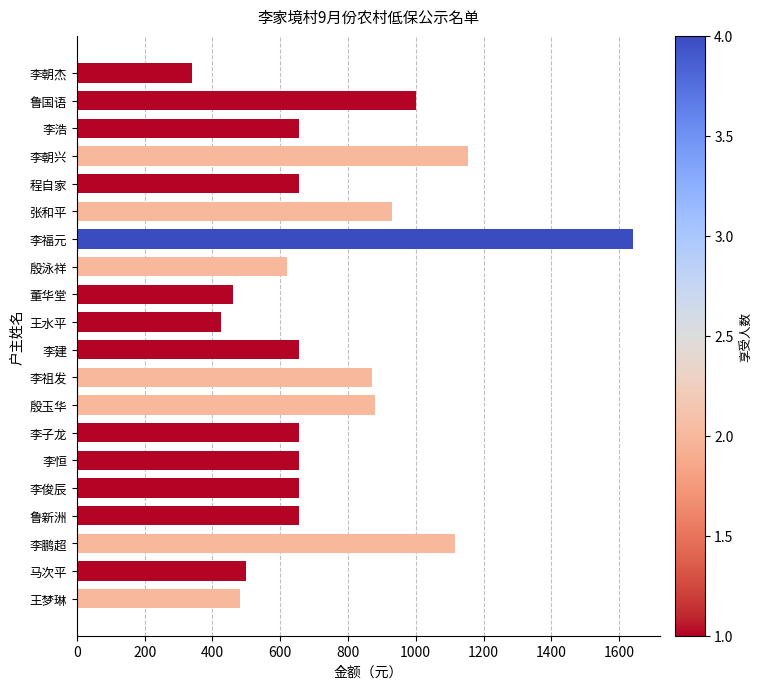

Count the number of data series in this chart.

1